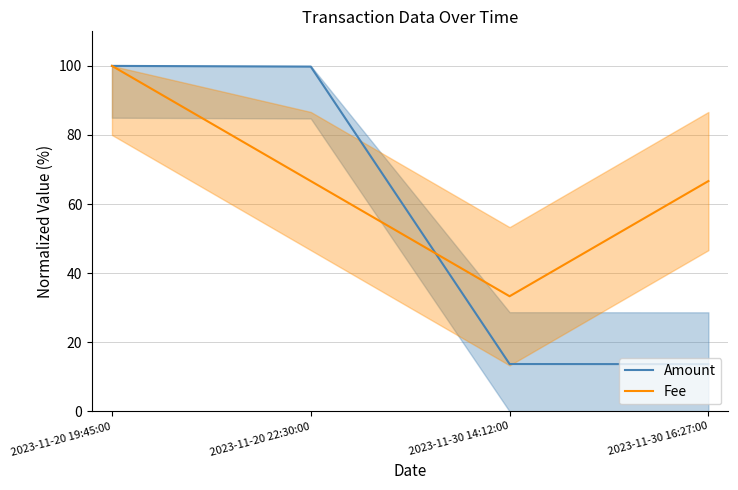

What is the total value across all series at 2023-11-30 14:12:00?

47.1